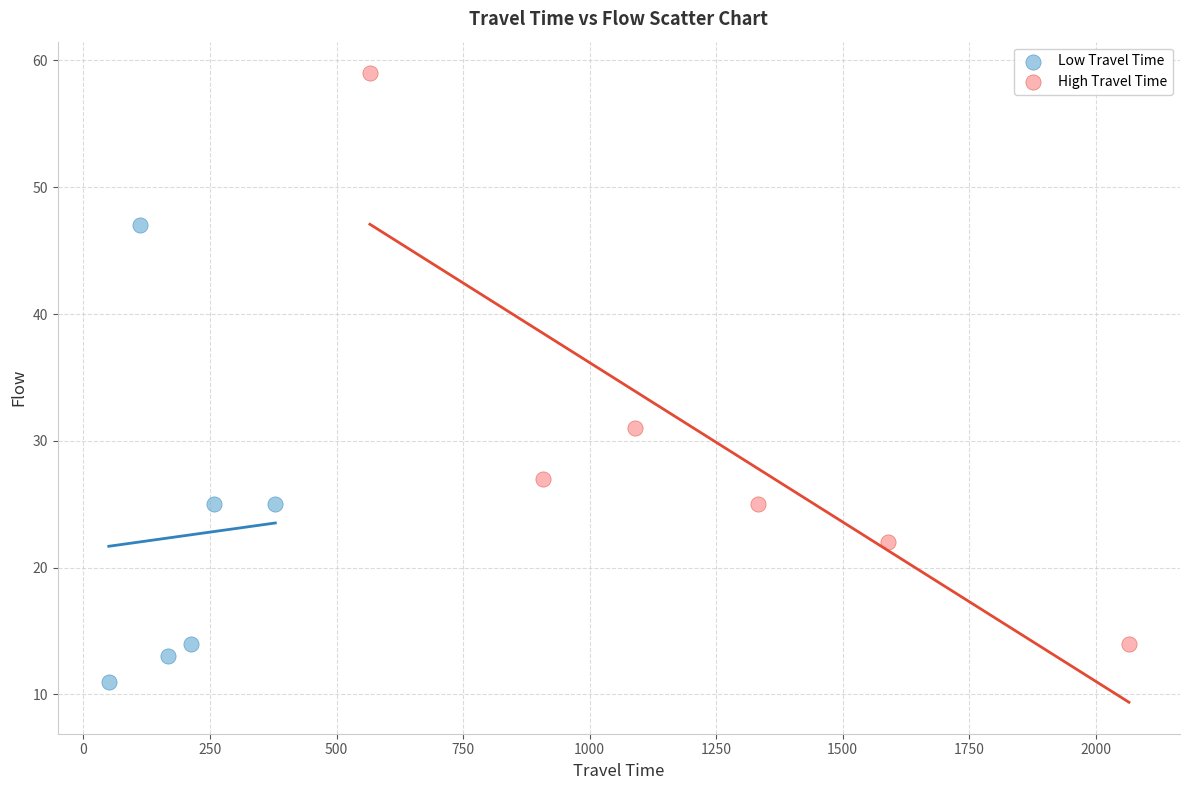

Which series has the widest spread of Y values?

High Travel Time